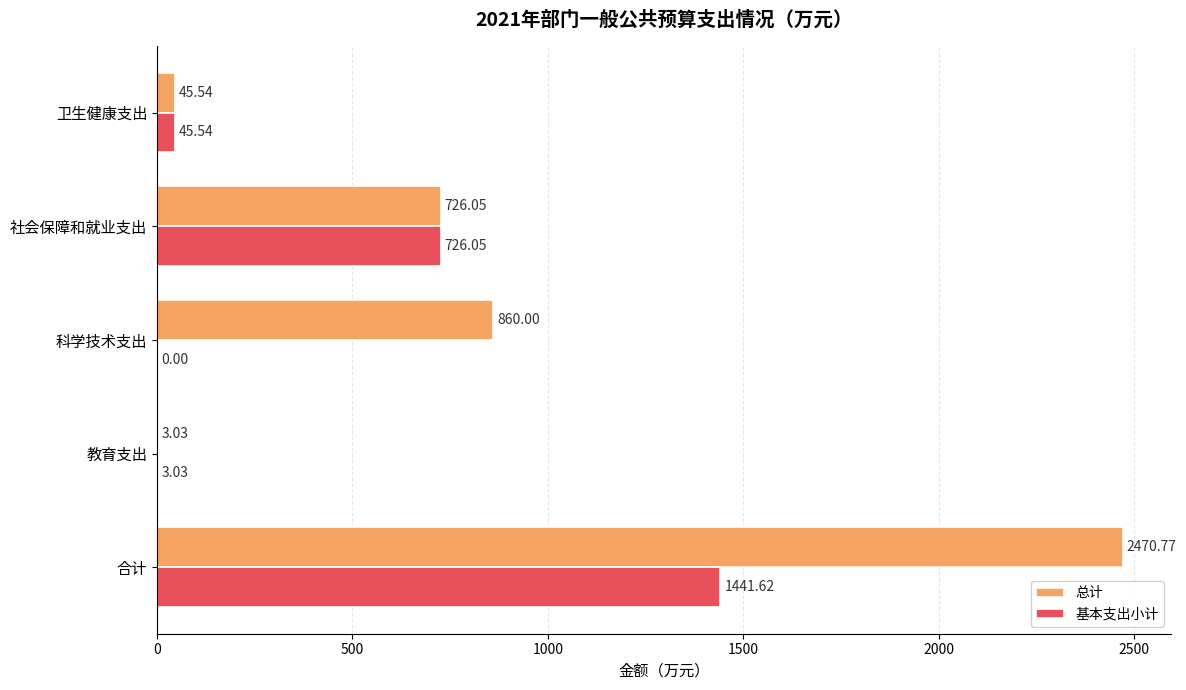

Which label corresponds to the largest value in the chart?

合计